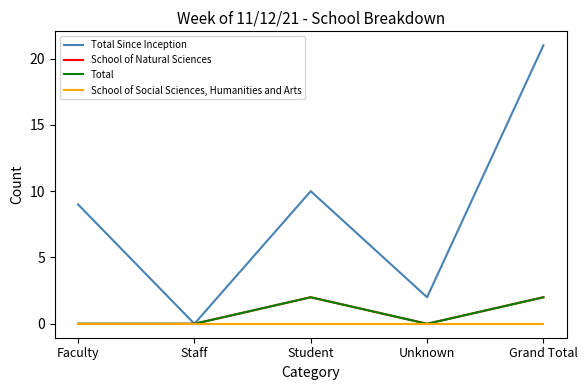

Is this an area chart (filled region under the line)?

No